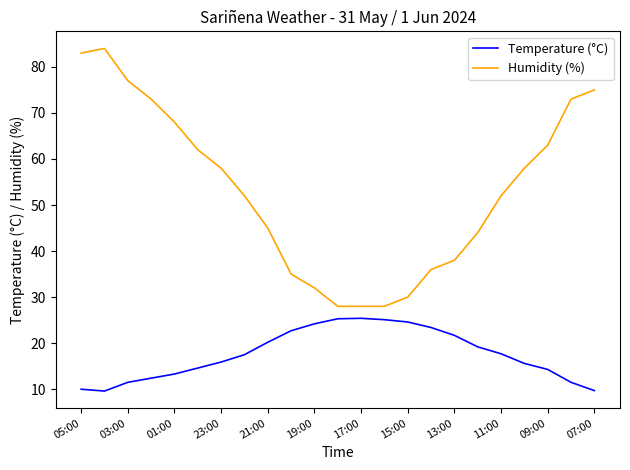

Which series has the largest total across all categories?

Humidity (%)